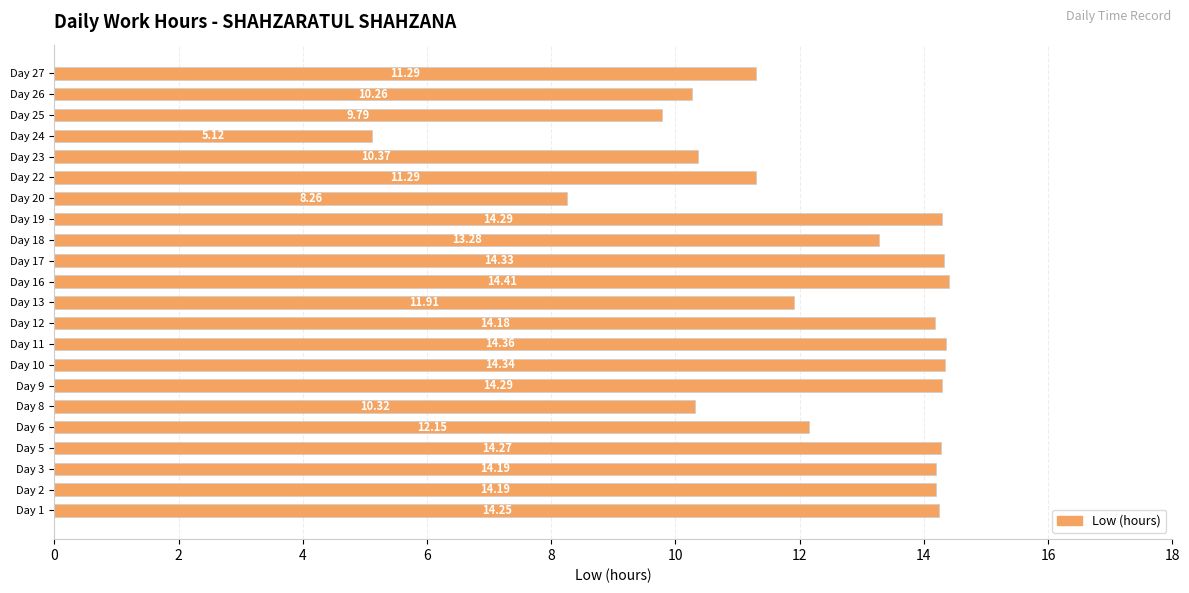

What is the difference between the second highest and minimum values?

9.2